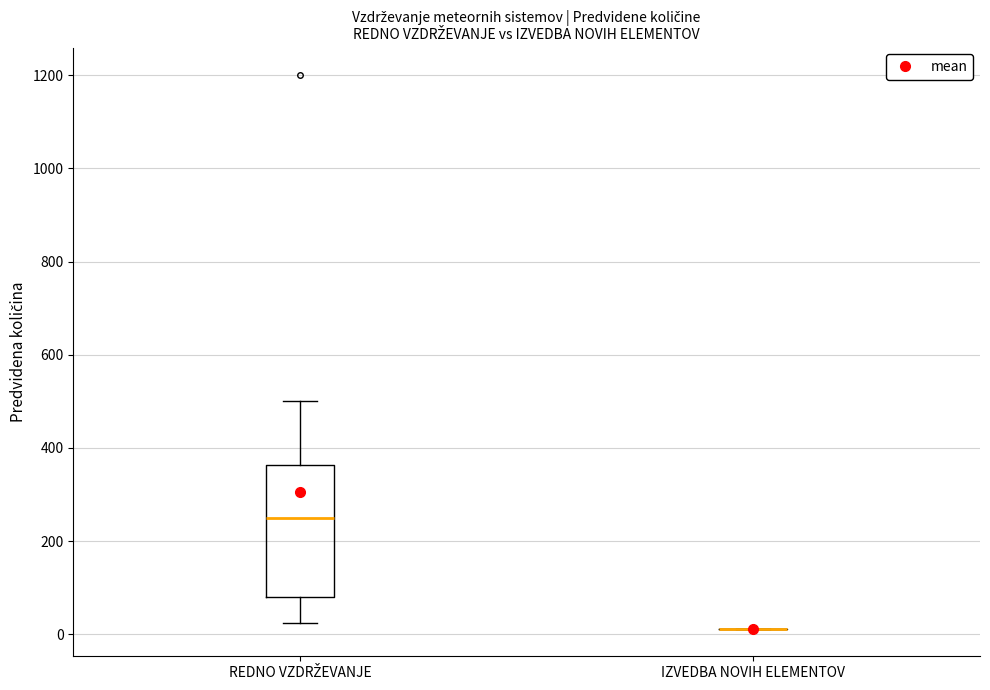

Comparing the boxes themselves (not the whiskers), which one is the tallest?

REDNO VZDRŽEVANJE